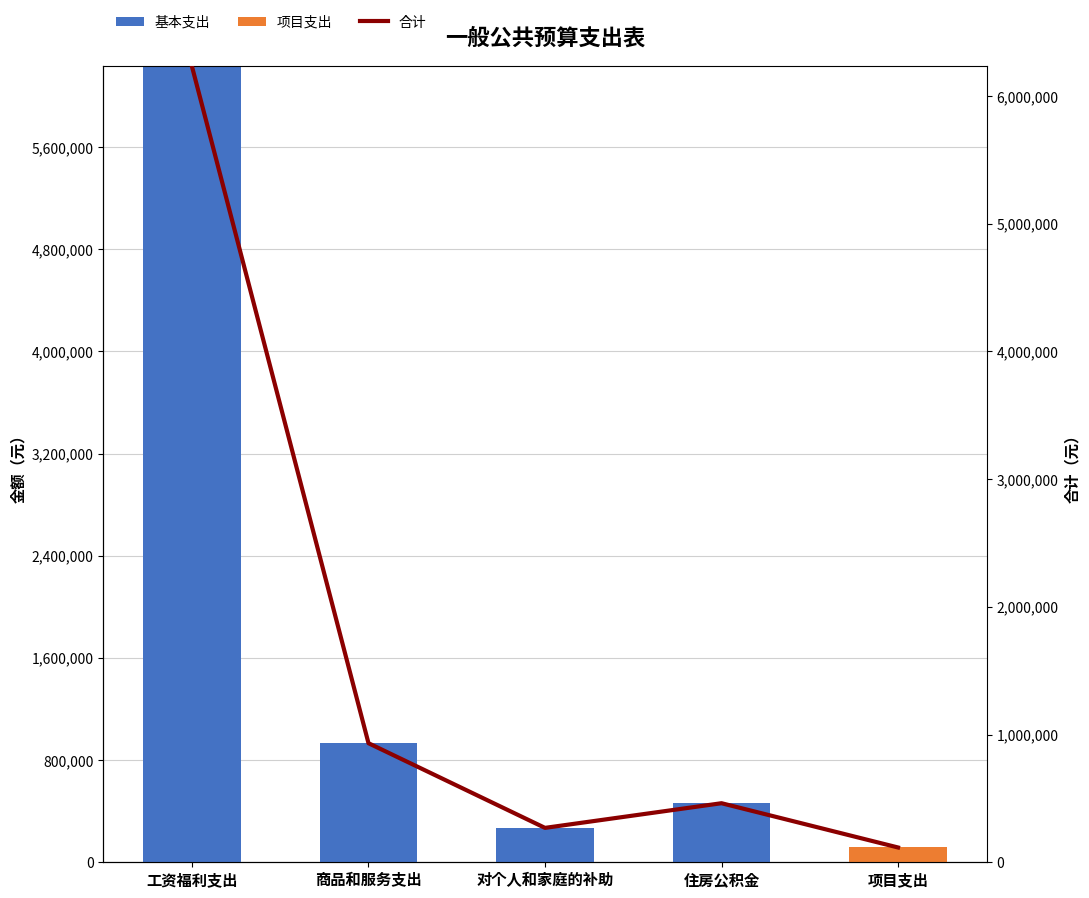

How many groups of bars are there?

5